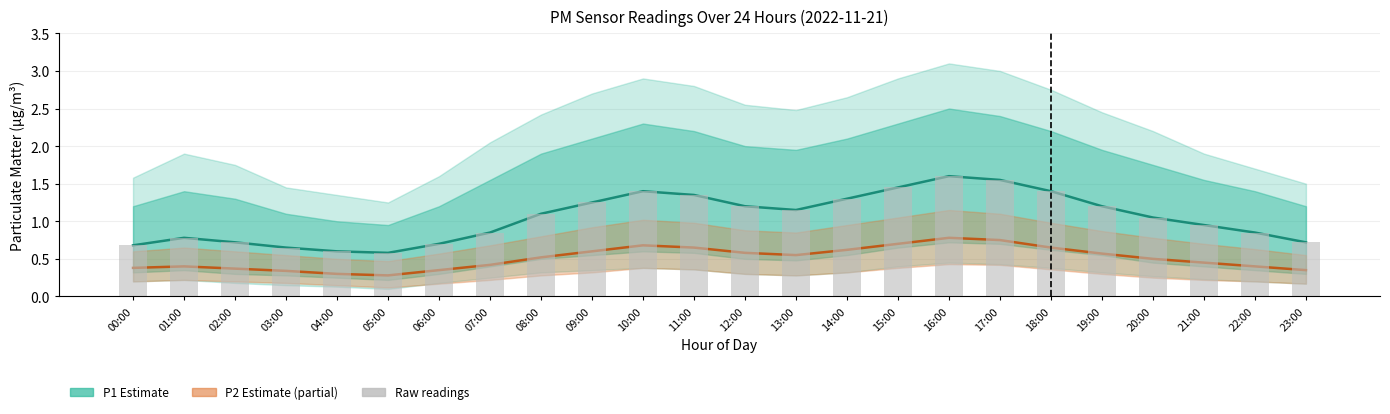

Is it true that P1 (Estimate) equals 1.1 at 13:00?

True